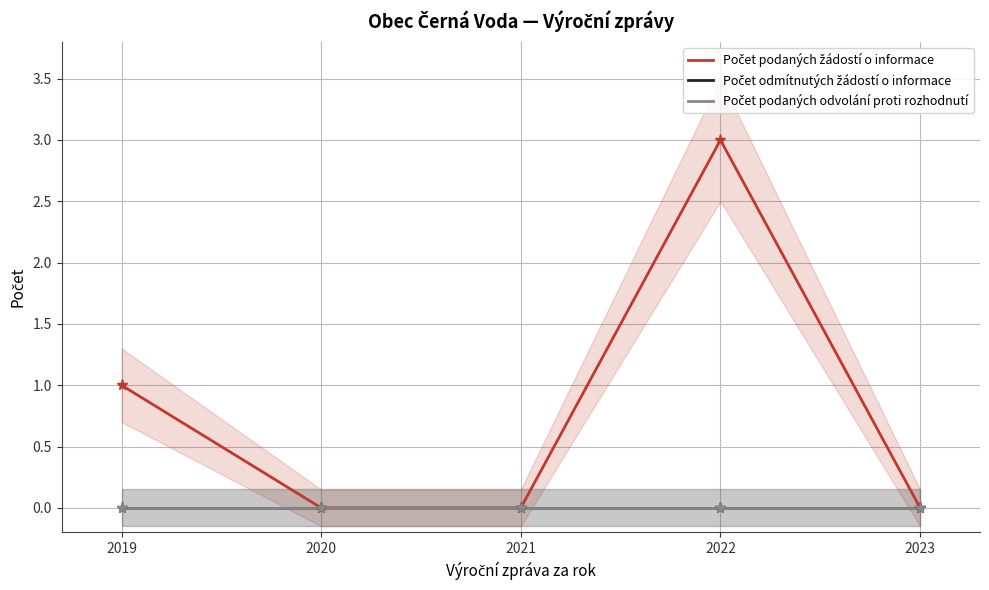

The value of Počet odmítnutých žádostí o informace at 2021 is 0. True or false?

True